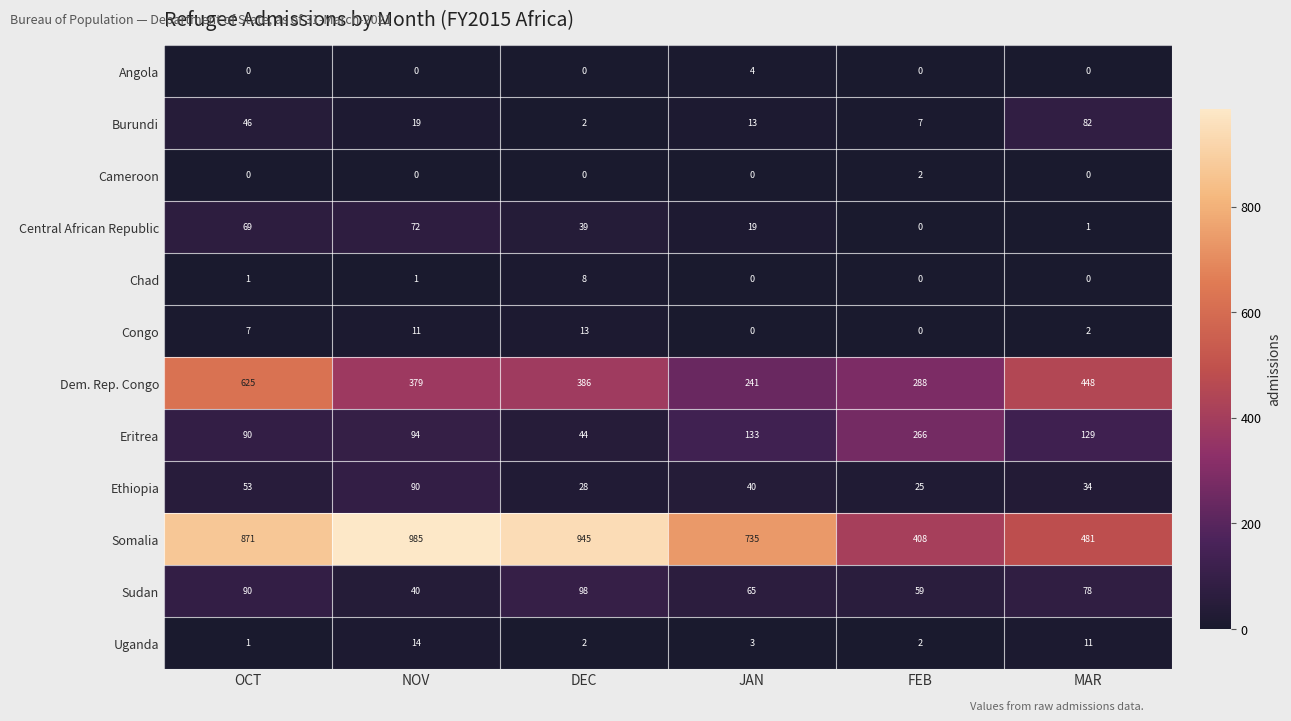

Is the value of Congo at NOV greater than the value of Chad at NOV?

Yes